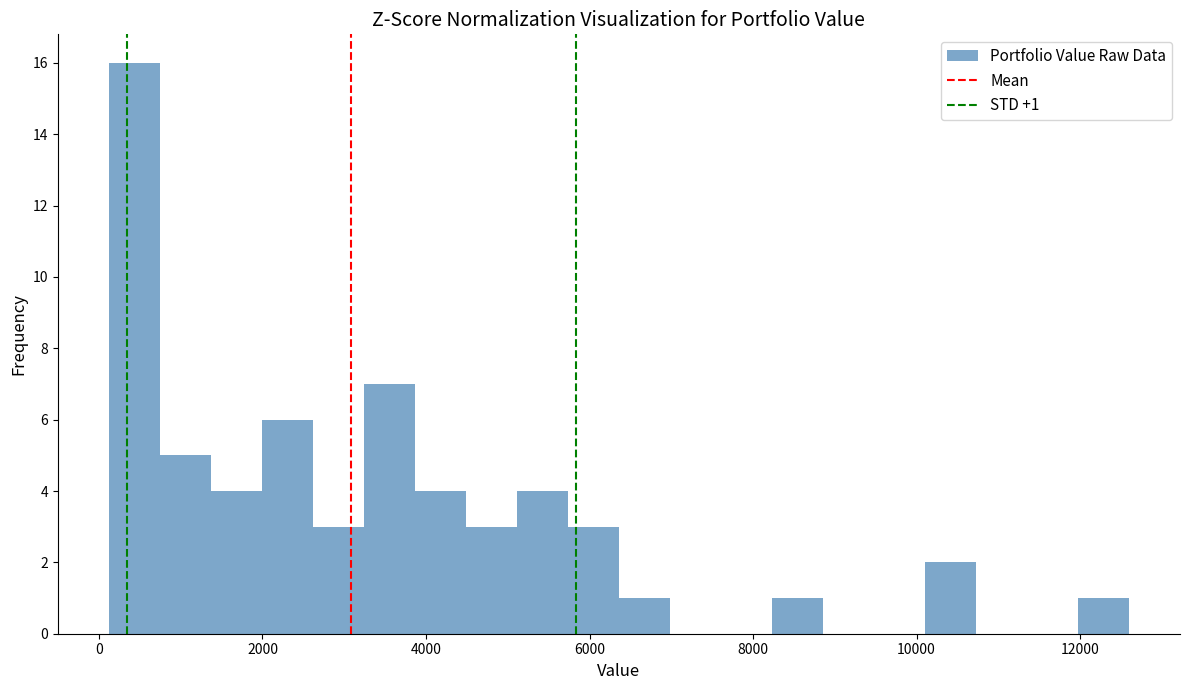

Around what value on the x-axis is the tallest bar? Give the approximate position of its centre, as read against the axis.

400